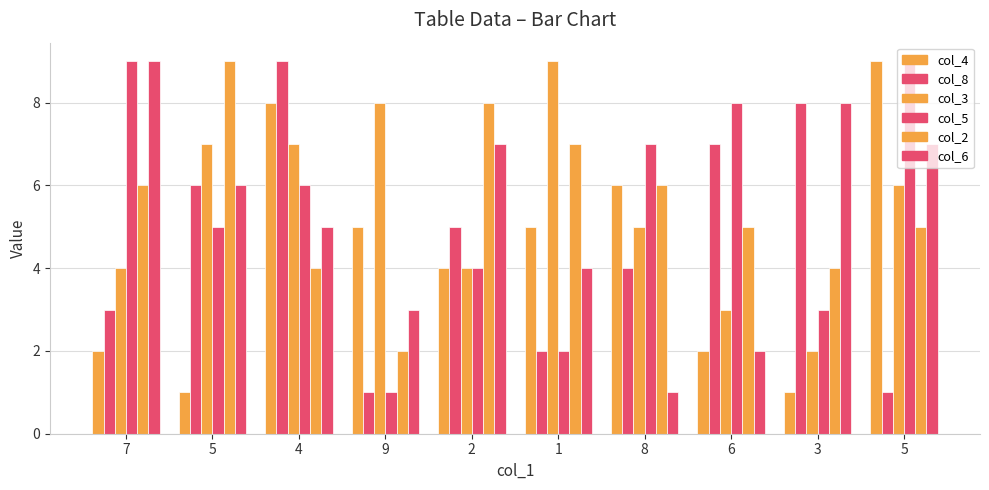

At which category does the chart reach its minimum across all series?

5